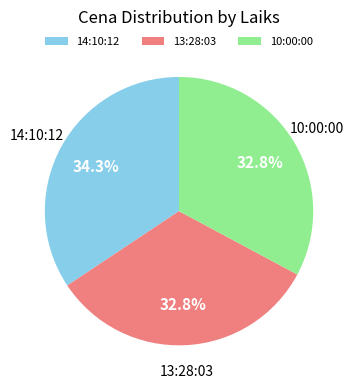

Count the number of slices in the pie.

3